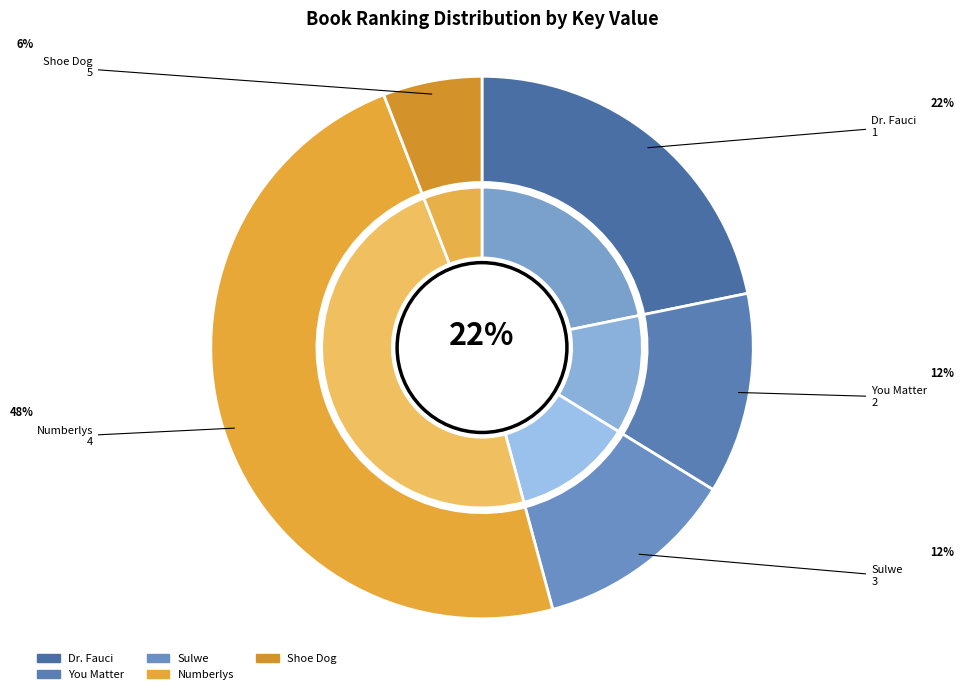

To the nearest percent, what is the combined percentage of You Matter and Numberlys?

60%